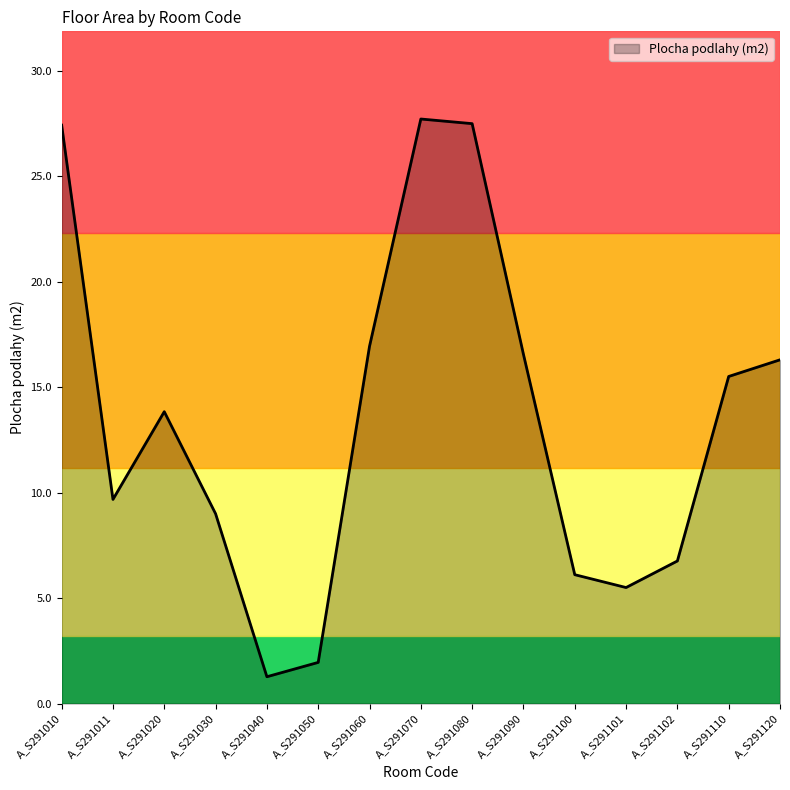

What is the difference between the values at A_S291010 and A_S291090?

10.9